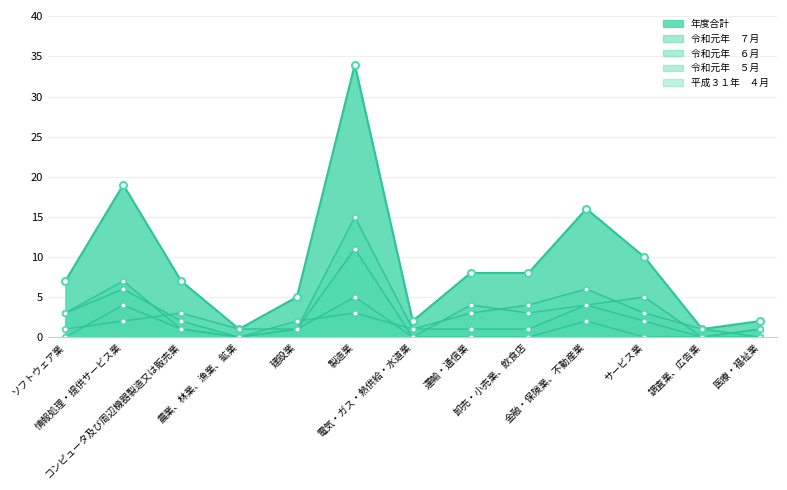

Which series has the largest range (max minus min)?

年度合計